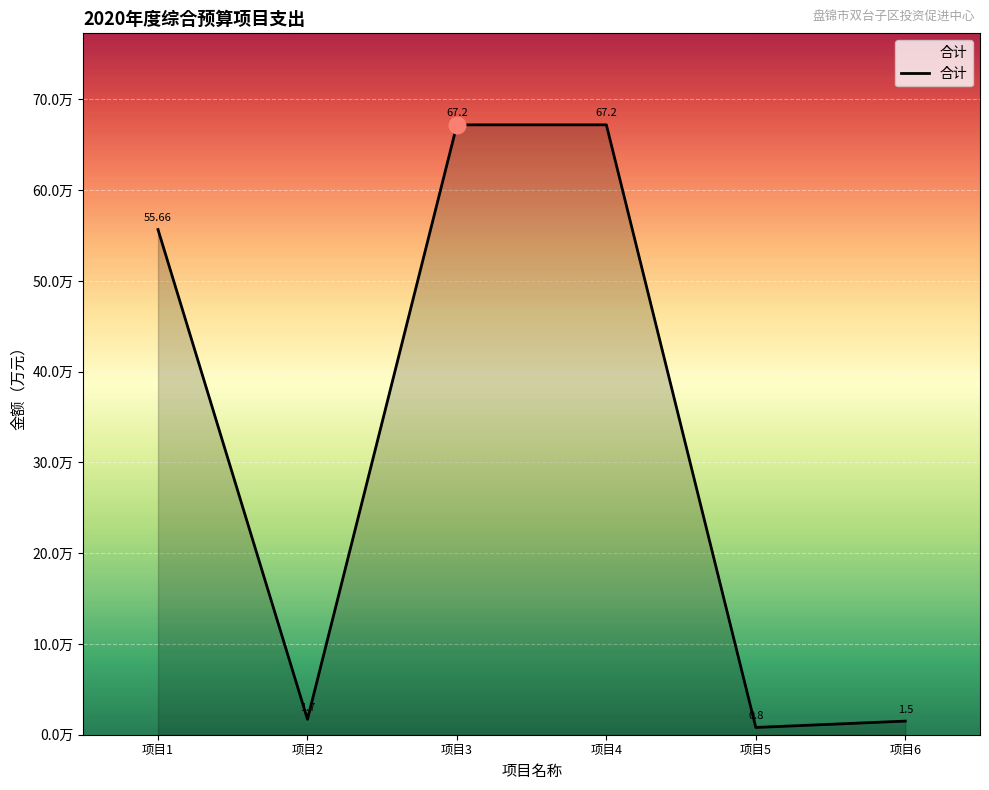

Where is the first local minimum?

项目2